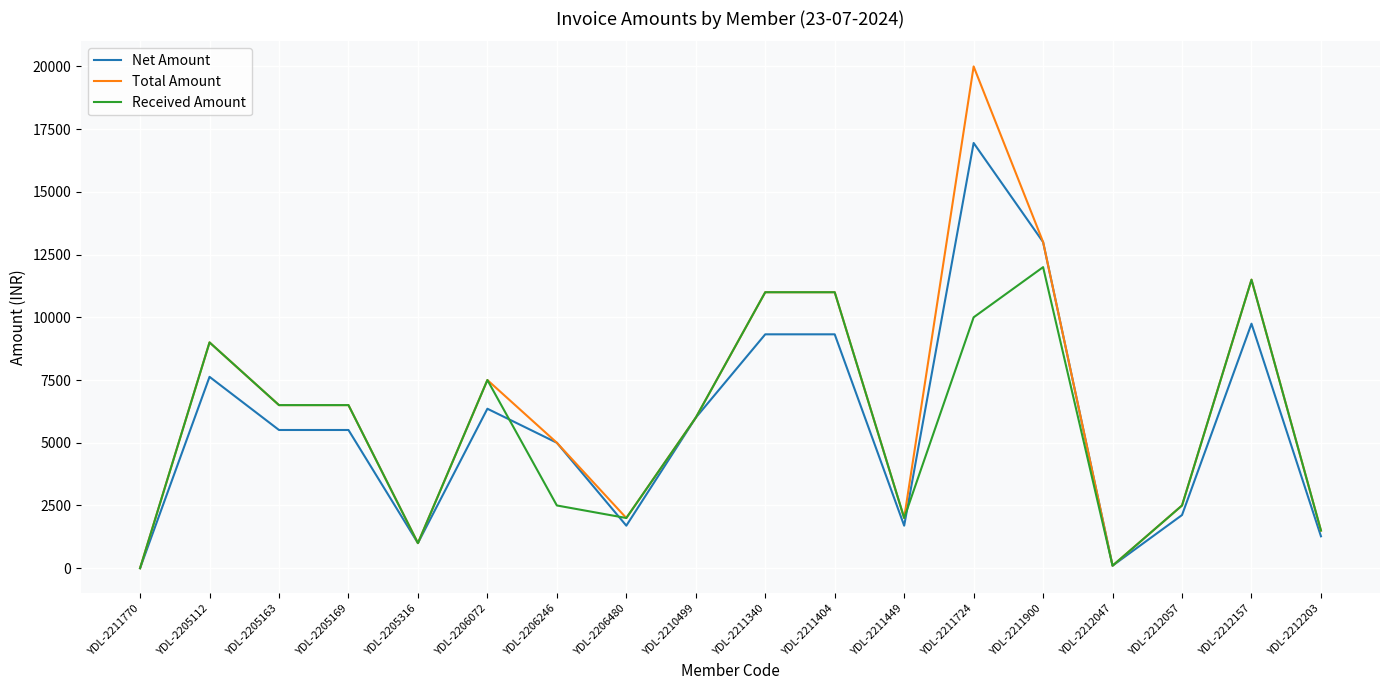

Which series has the largest total across all categories?

Total Amount